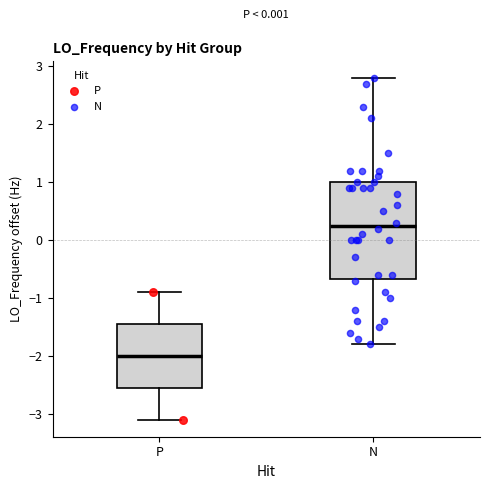

Reading left to right, read every box against the y-axis: the position of its median line, the range the box covers, and the ends of its whiskers. The values are not printed on the chart, so give them approximately, as read against the axis.

P: median -2.0, box -2.6 to -1.4, whiskers -3.1 to -0.9
N: median 0.3, box -0.7 to 1.0, whiskers -1.8 to 2.8